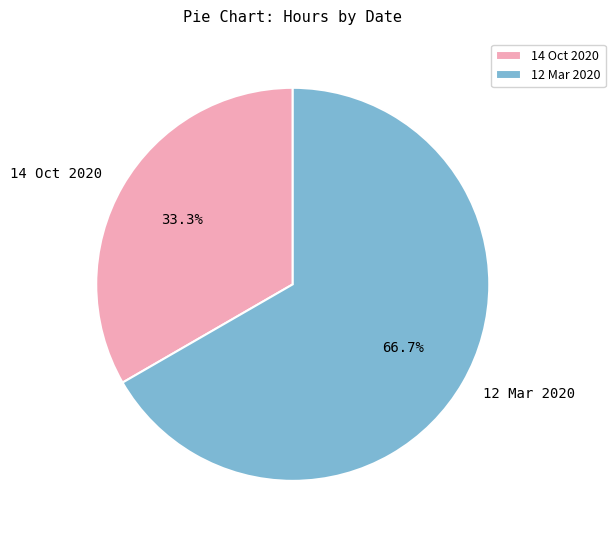

What percentage is the 12 Mar 2020 slice, to the nearest percent?

67%